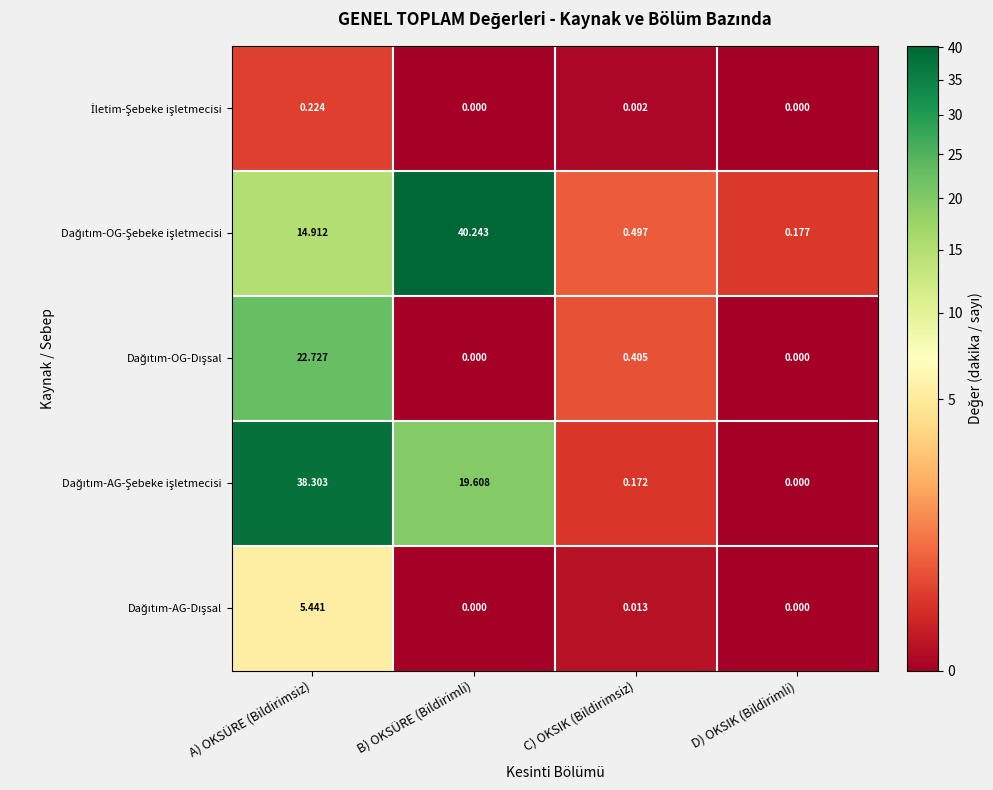

At which category is the sum across all series the highest?

A) OKSÜRE (Bildirimsiz)